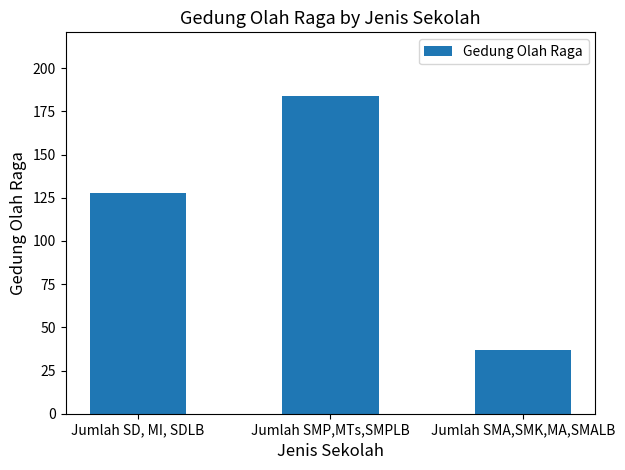

Between Jumlah SD, MI, SDLB and Jumlah SMA,SMK,MA,SMALB, which is larger?

Jumlah SD, MI, SDLB